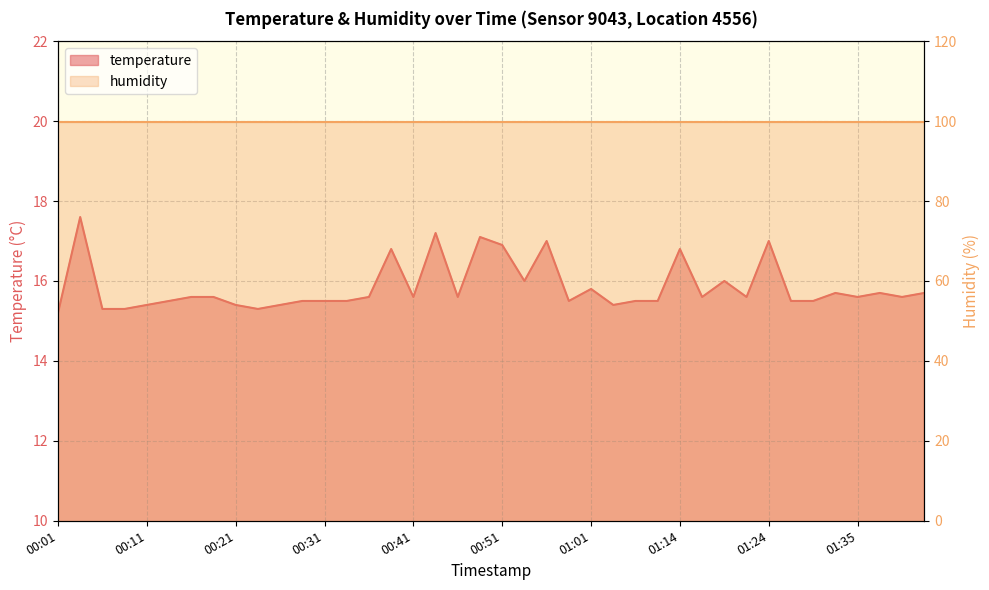

Reading left to right, transcribe all the data shown in this chart.

15.2	17.6	15.3	15.3	15.4	15.5	15.6	15.6	15.4	15.3	15.4	15.5	15.5	15.5	15.6	16.8	15.6	17.2	15.6	17.1	16.9	16.0	17.0	15.5	15.8	15.4	15.5	15.5	16.8	15.6	16.0	15.6	17.0	15.5	15.5	15.7	15.6	15.7	15.6	15.7